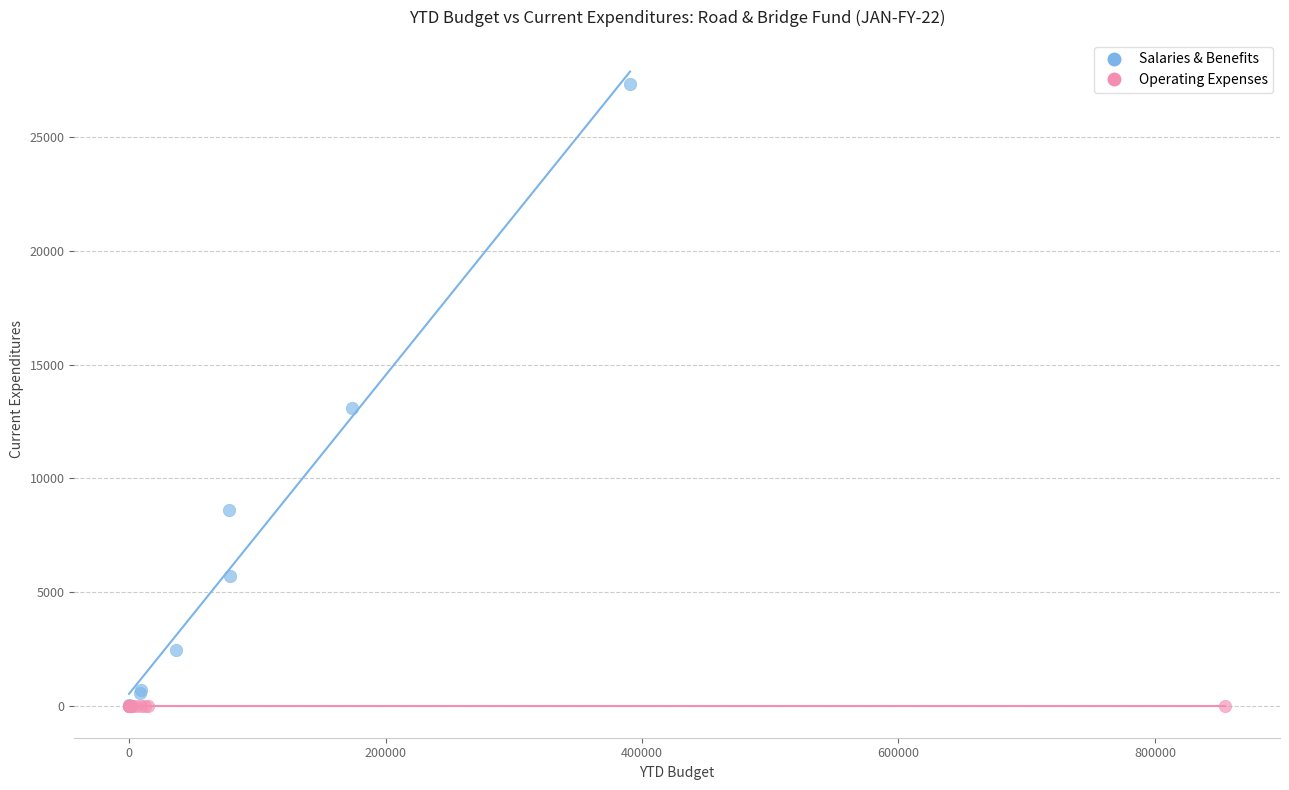

Which series contains the highest Y value?

Salaries & Benefits